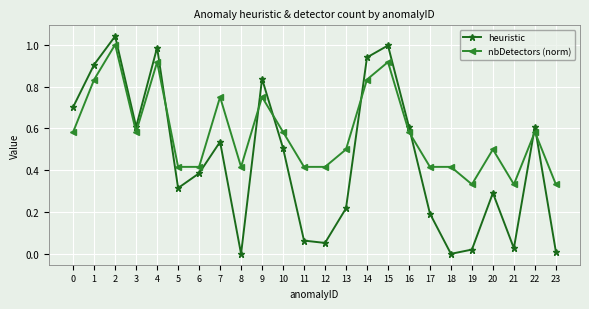

How many intersections are there between nbDetectors (norm) and heuristic?

7